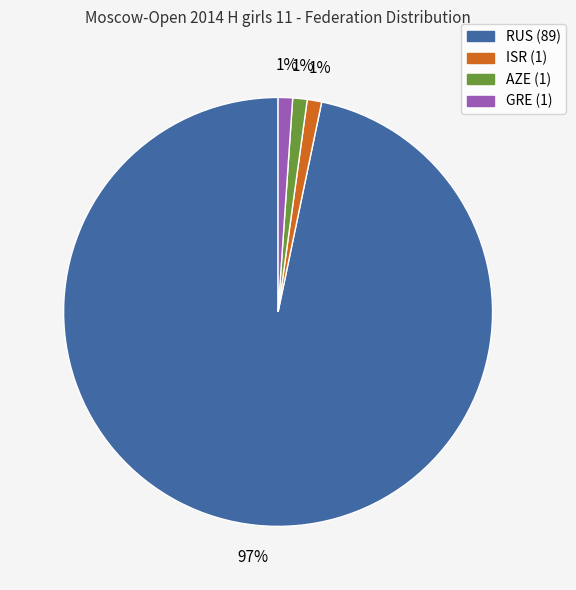

Count the number of slices in the pie.

4